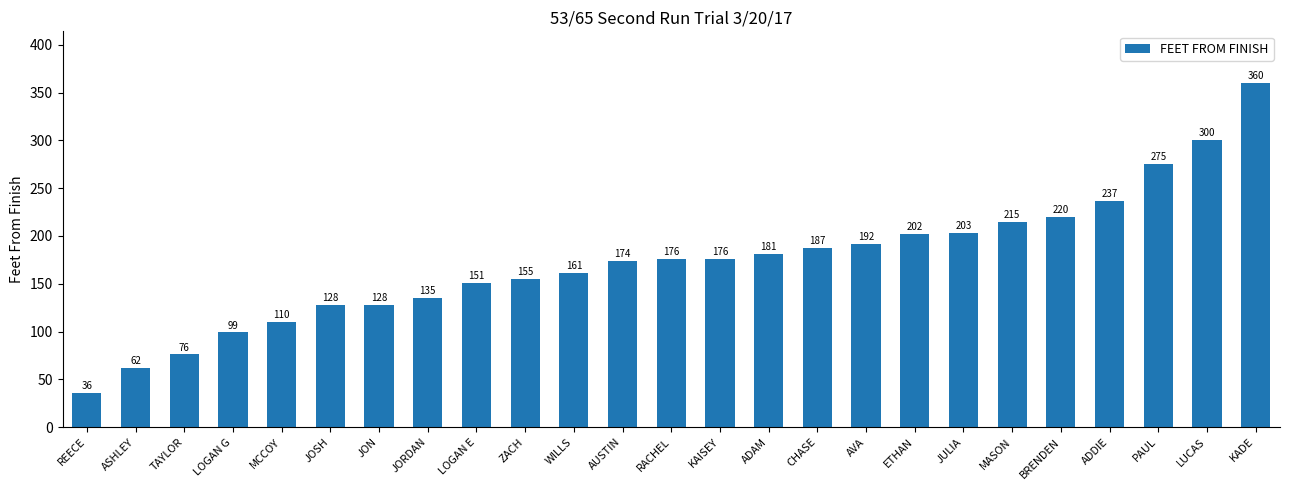

What is the change in value from REECE to LOGAN E?

+115